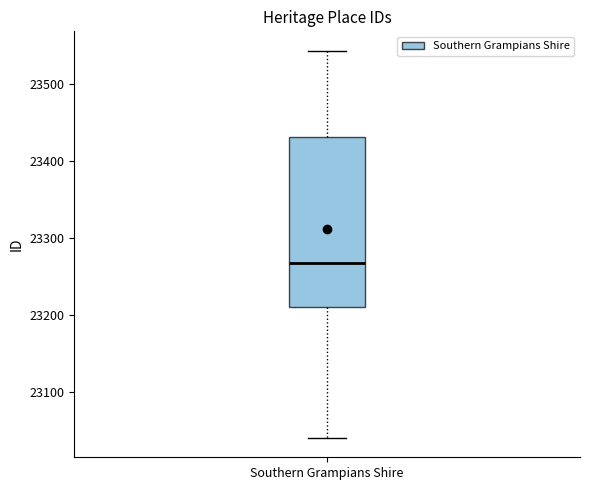

Read this box plot against the y-axis: the position of the median line, the range covered by the box, and the ends of both whiskers. The values are not printed on the chart, so give them approximately, as read against the axis.

median 23270, box 23210 to 23430, whiskers 23040 to 23540